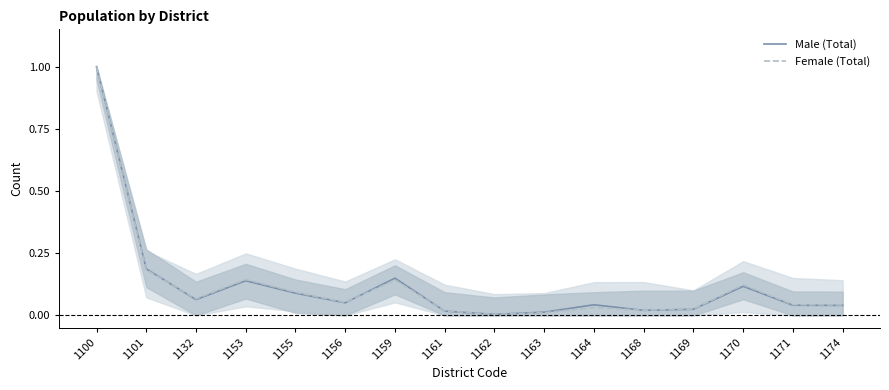

Is the value of Female (Total) at 1161 greater than the value of Male (Total) at 1100?

No